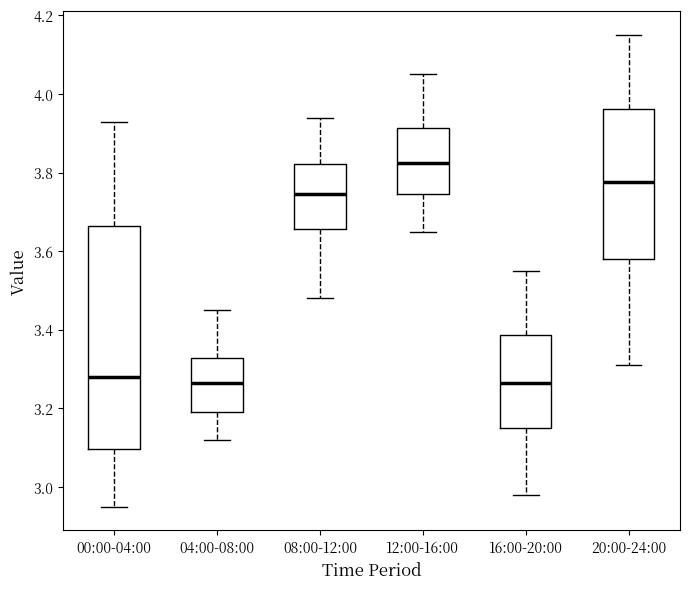

Which box's median line is the highest?

12:00-16:00